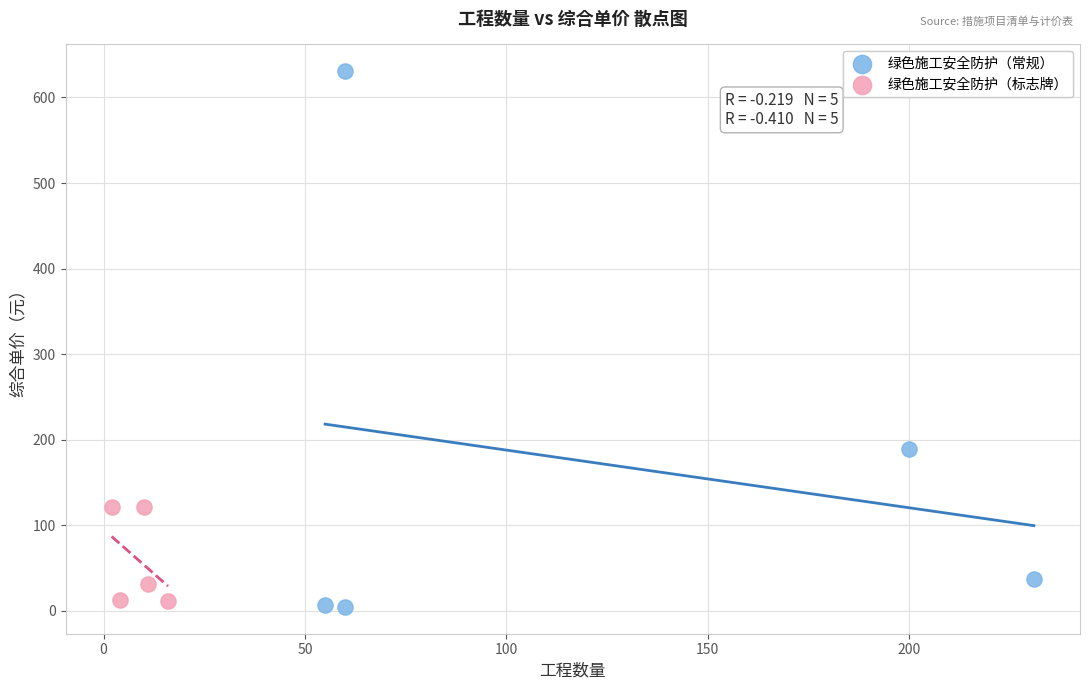

Which series has the widest spread of Y values?

绿色施工安全防护（常规）